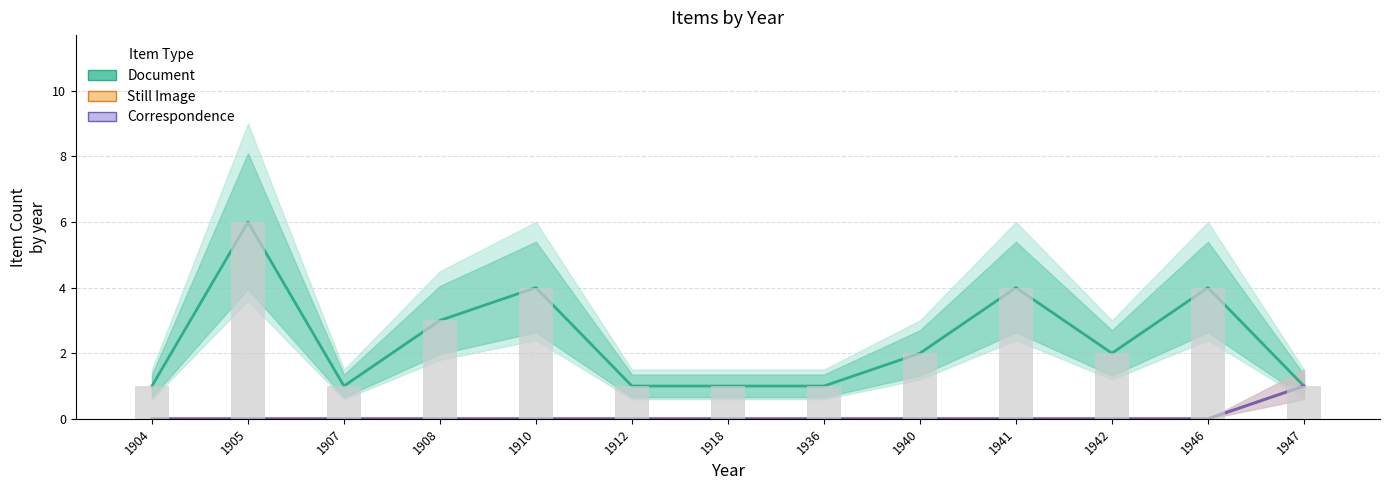

Reading right to left, list all the values displayed in this chart.

Document: 1947=1	1946=4	1942=2	1941=4	1940=2	1936=1	1918=1	1912=1	1910=4	1908=3	1907=1	1905=6	1904=1
Still Image: 1947=1	1946=0	1942=0	1941=0	1940=0	1936=0	1918=0	1912=0	1910=0	1908=0	1907=0	1905=0	1904=0
Correspondence: 1947=1	1946=0	1942=0	1941=0	1940=0	1936=0	1918=0	1912=0	1910=0	1908=0	1907=0	1905=0	1904=0